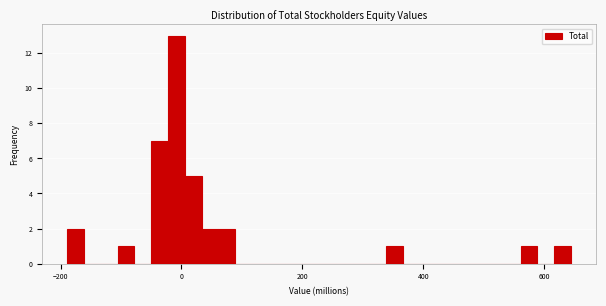

Around what value on the x-axis is the tallest bar? Give the approximate position of its centre, as read against the axis.

0